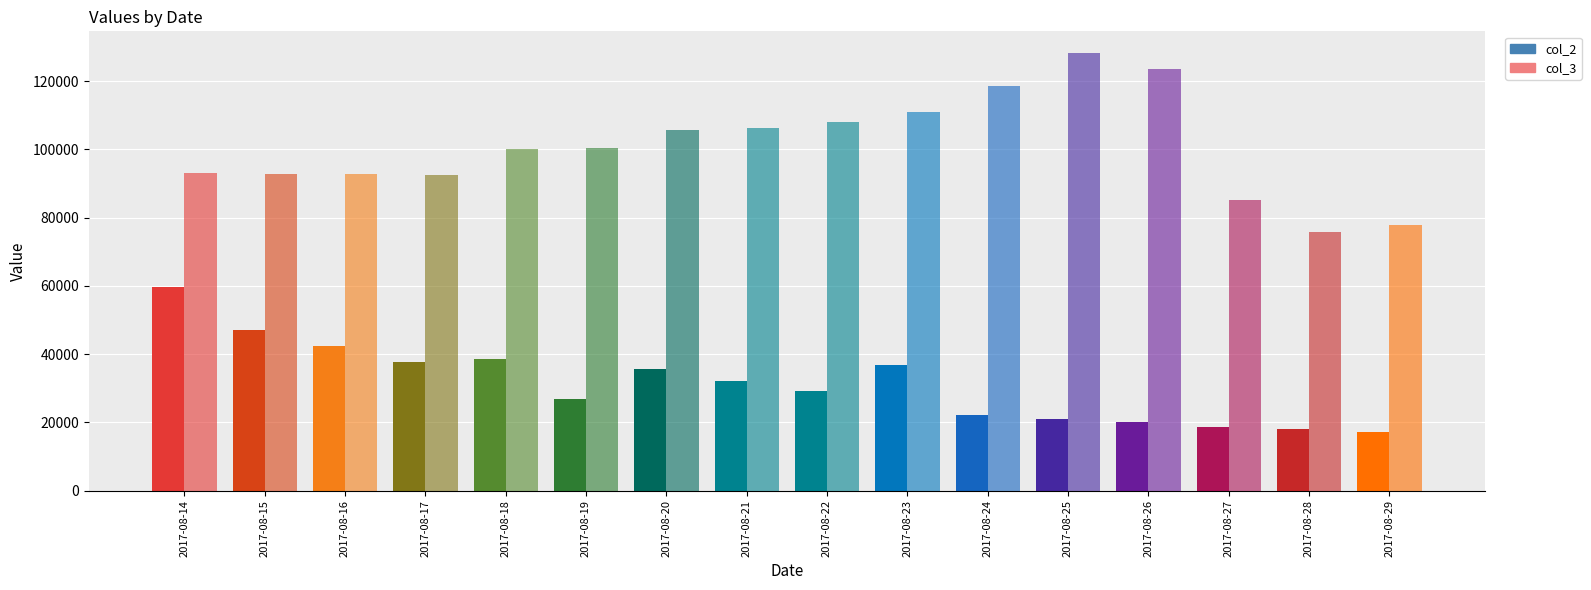

At which label does col_2 reach its peak?

2017-08-14